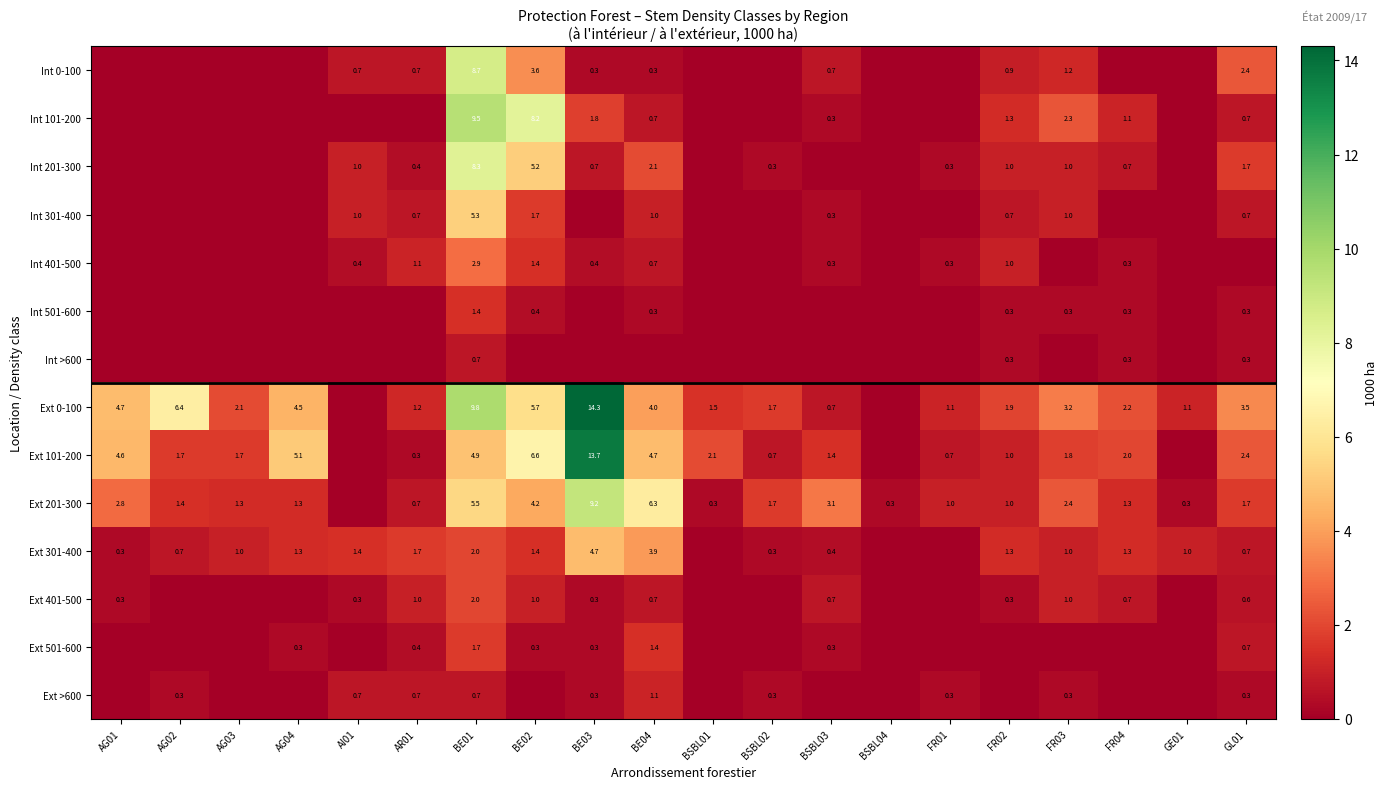

The value of Ext 401-500 at BE01 is 2.0. True or false?

True